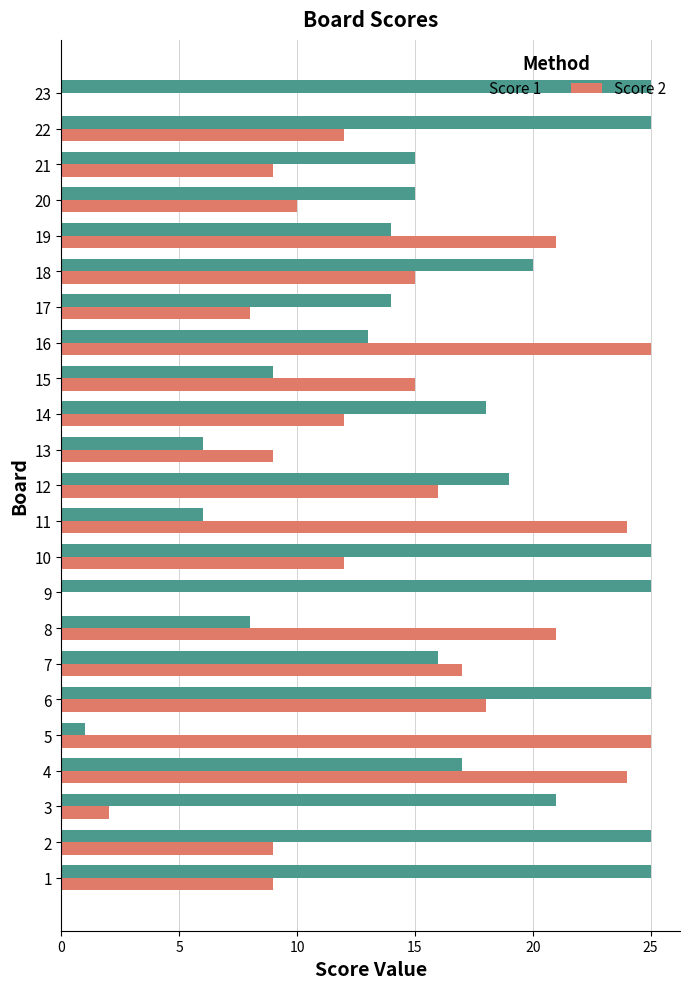

True or false: Score 2 has a value of 34 at 7.

False